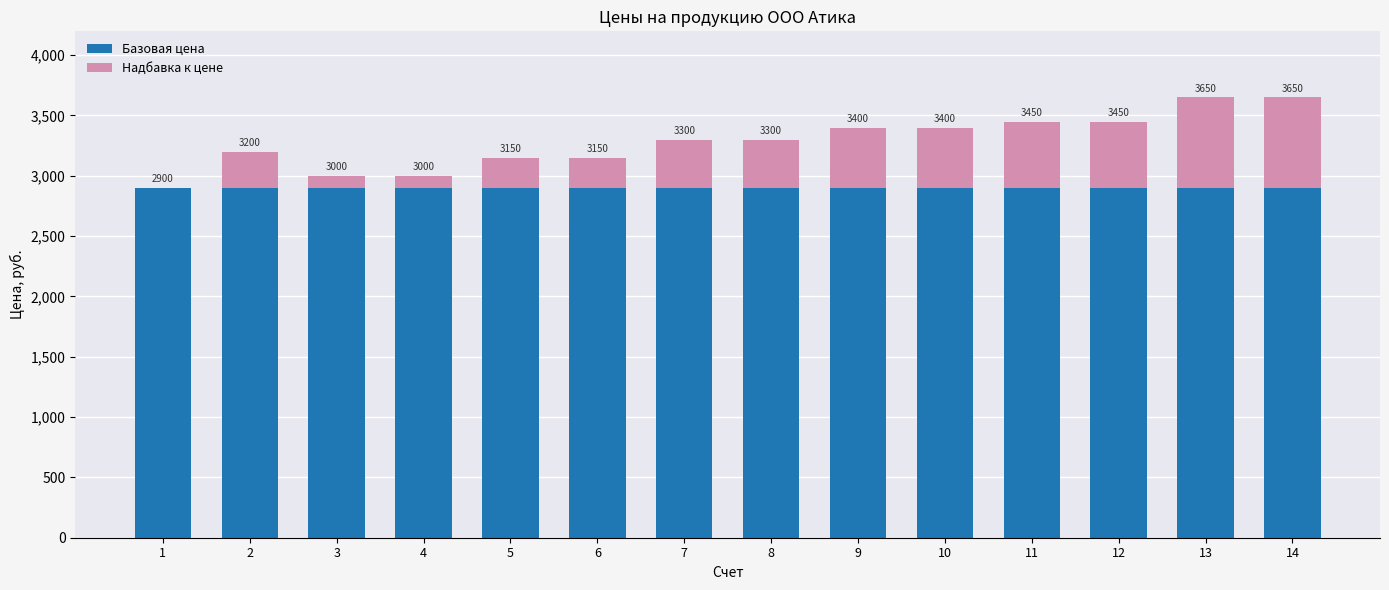

At which label is Базовая цена closest to 2900?

1